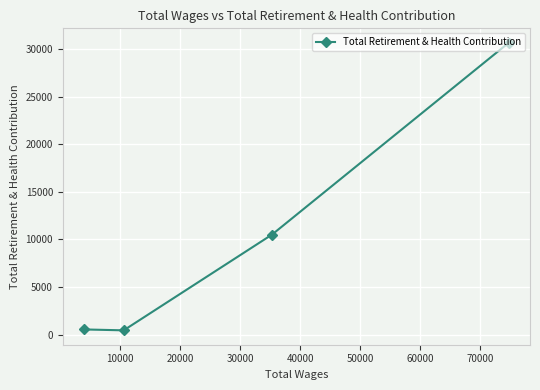

True or false: the data has more than 0 interior local peaks.

False